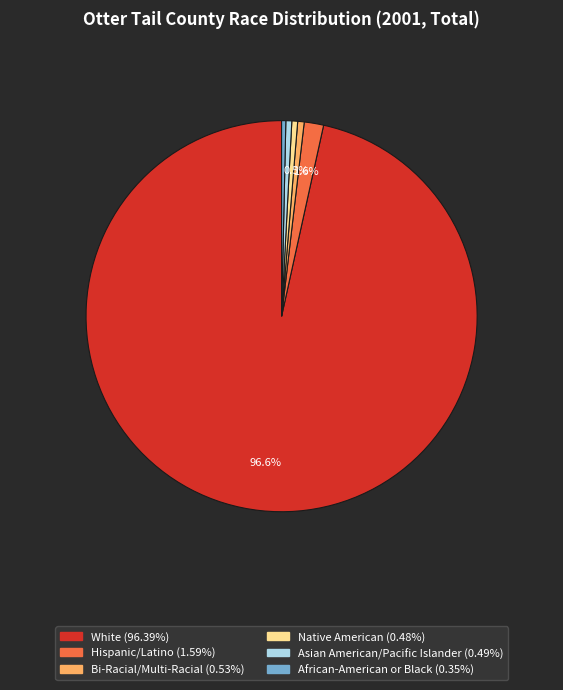

To the nearest percent, what is the average slice percentage?

17%